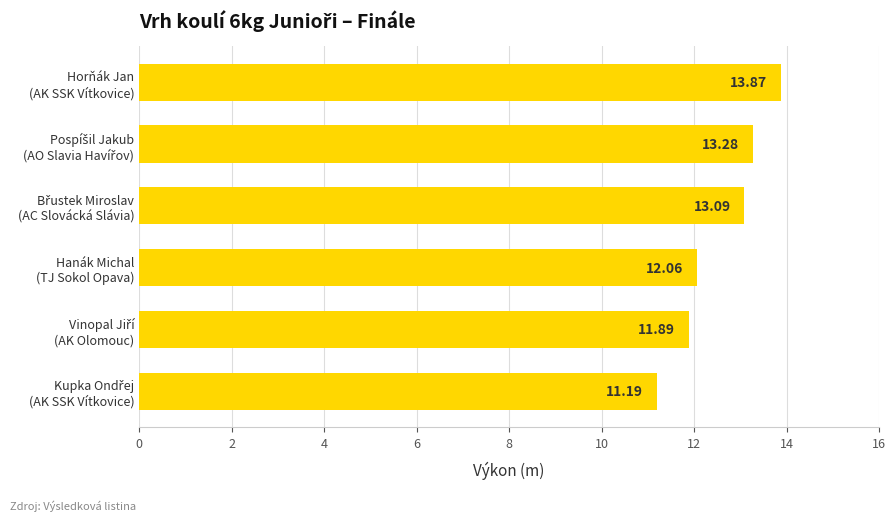

What is the sum of all values?

75.4